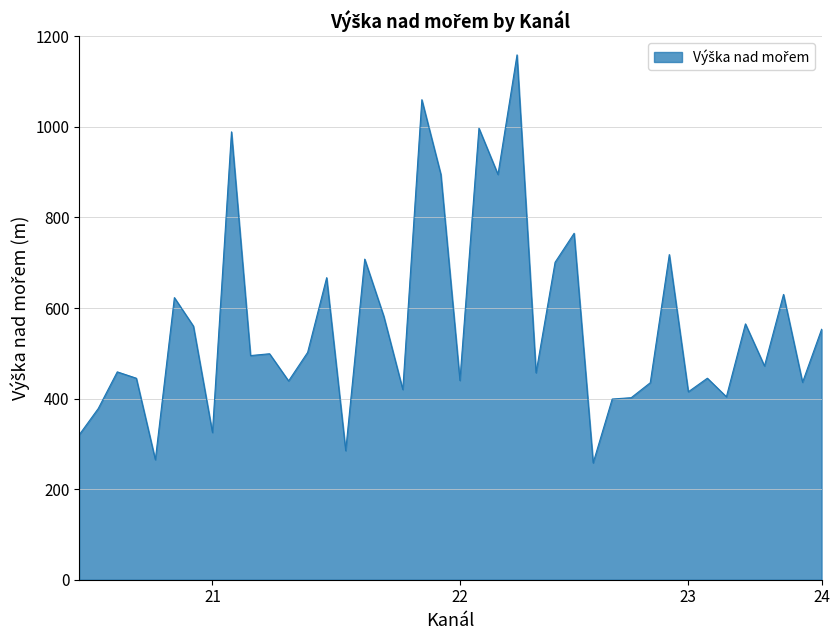

What is the greatest value displayed?

1159